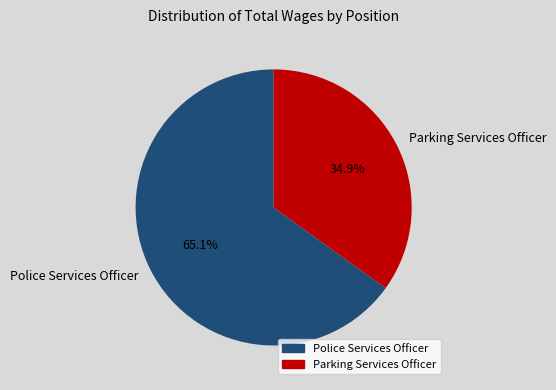

Approximately how many times larger is the value at Police Services Officer compared to Parking Services Officer?

1.9